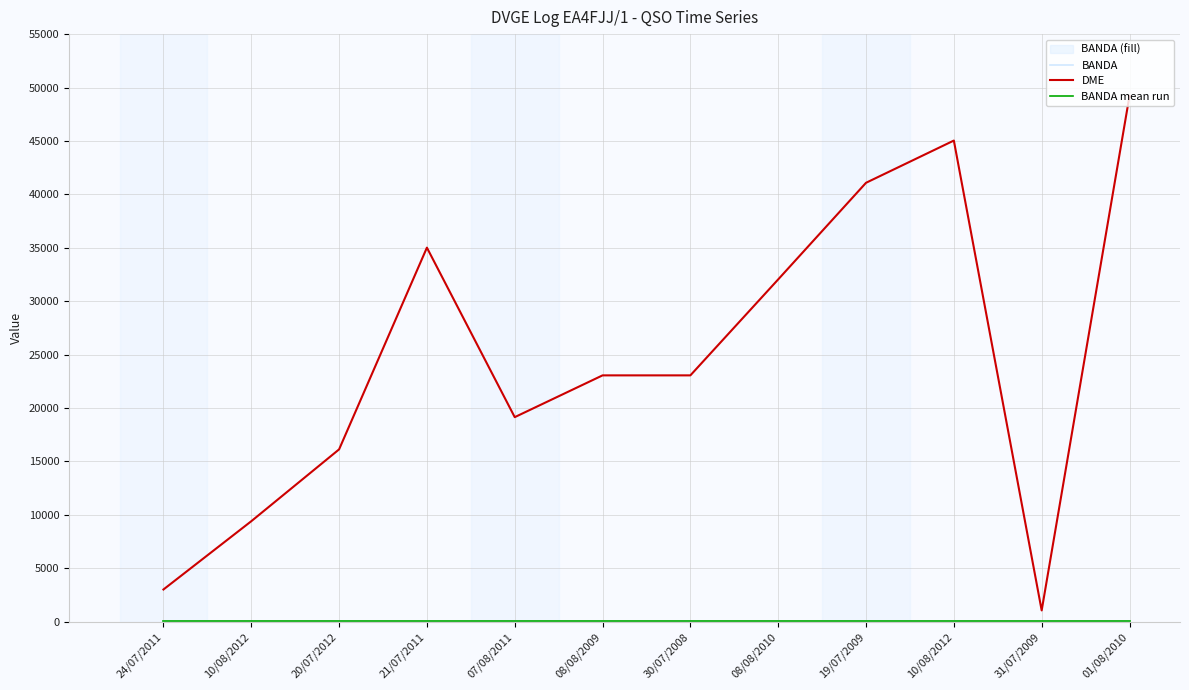

The value of DME at 31/07/2009 is 644.4. True or false?

False